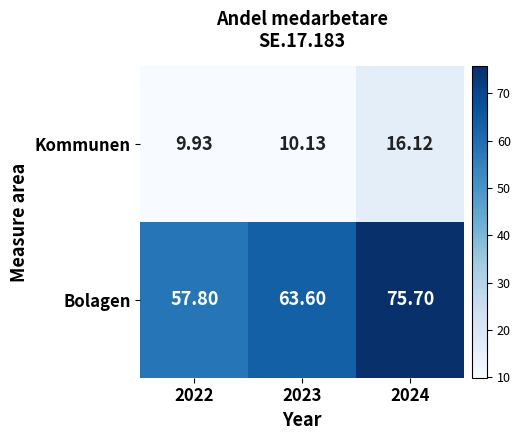

Between 2022 and 2024, which series saw the biggest shift?

Bolagen